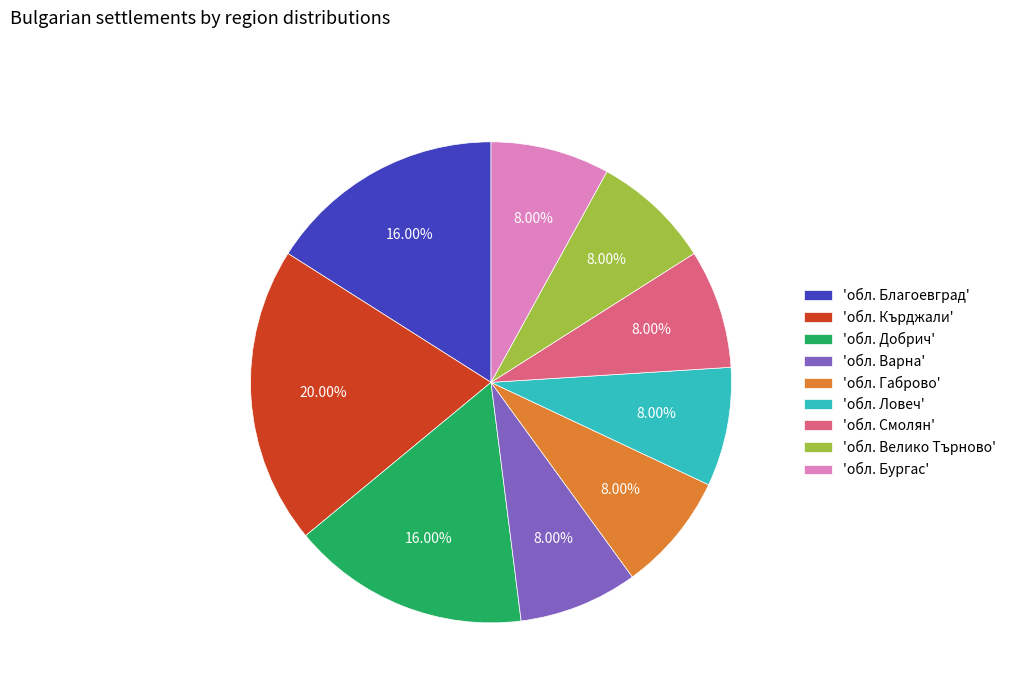

Does any single category account for the majority?

No